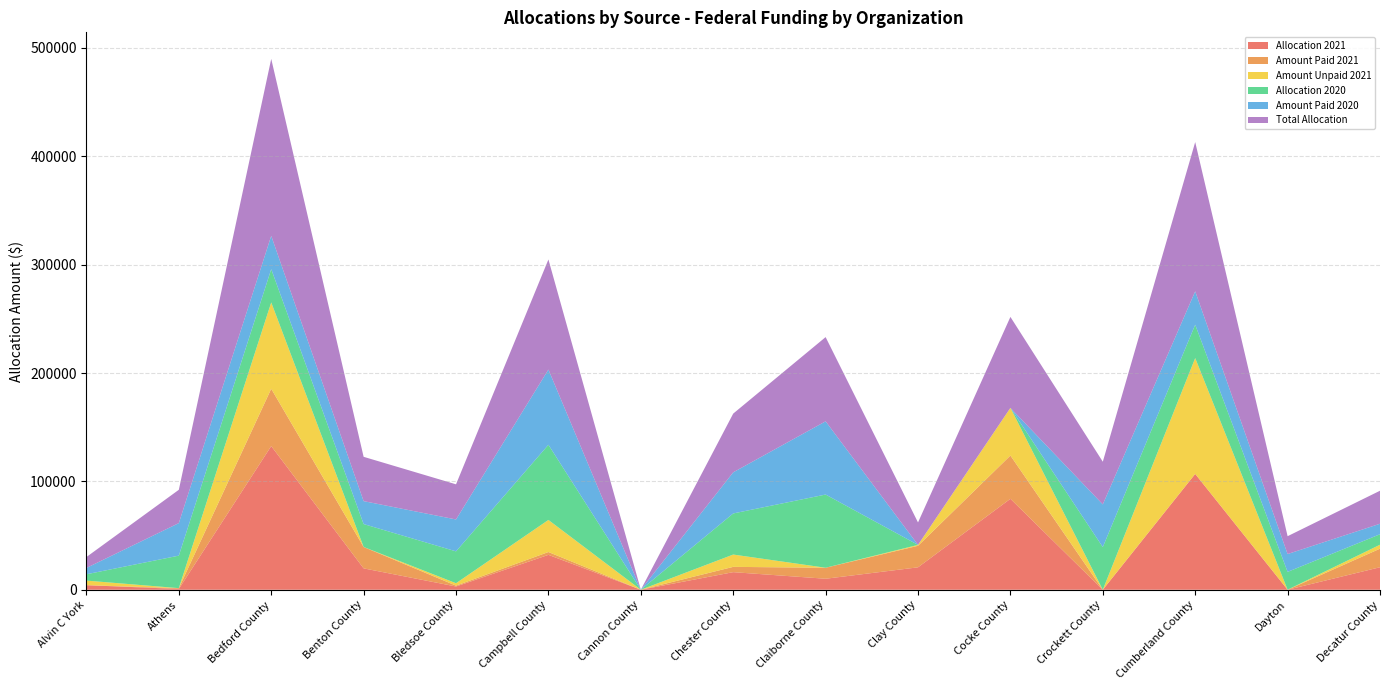

Is the value of Amount Paid 2020 at Claiborne County greater than the value of Amount Unpaid 2021 at Campbell County?

Yes